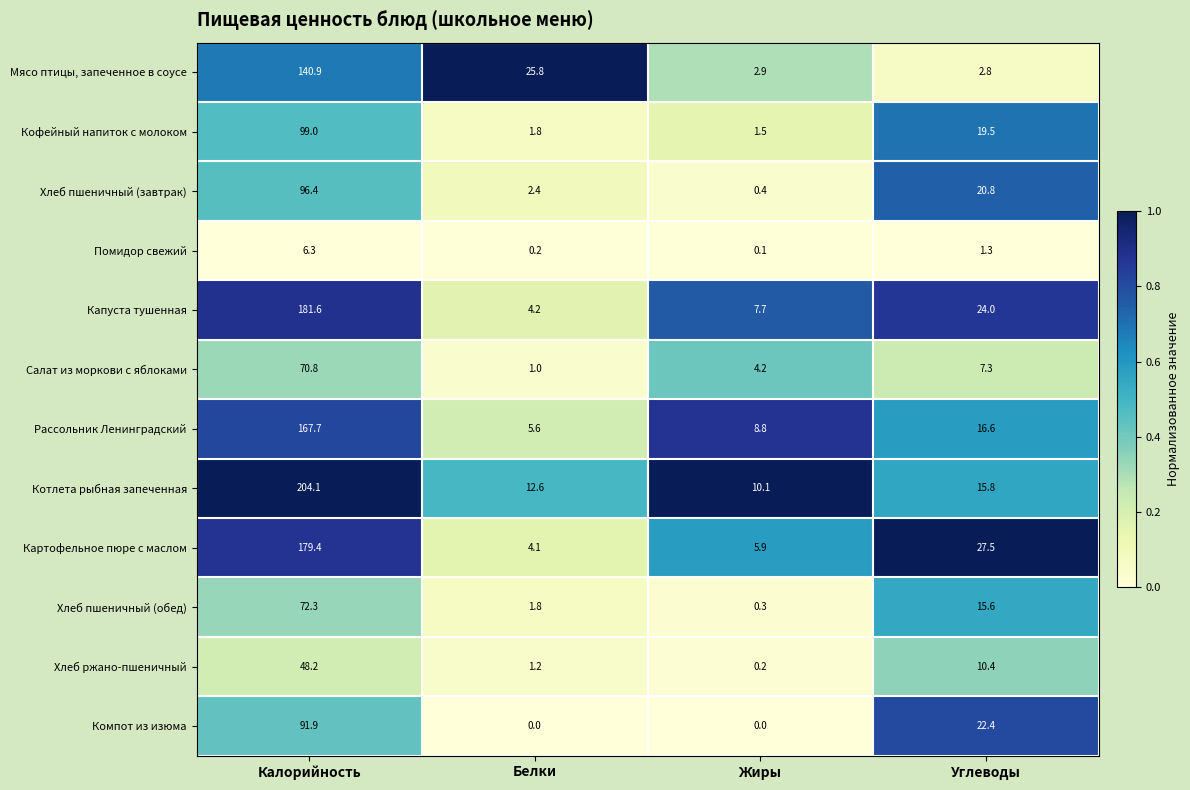

What is the difference between the maximum and minimum values in the Капуста тушенная series?

177.4